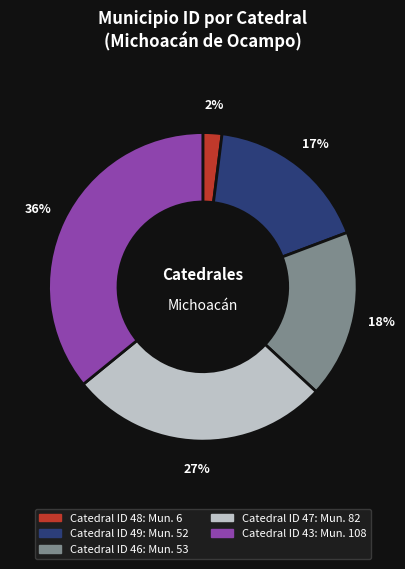

To the nearest percent, what is the difference between the largest and smallest slice percentages?

34%